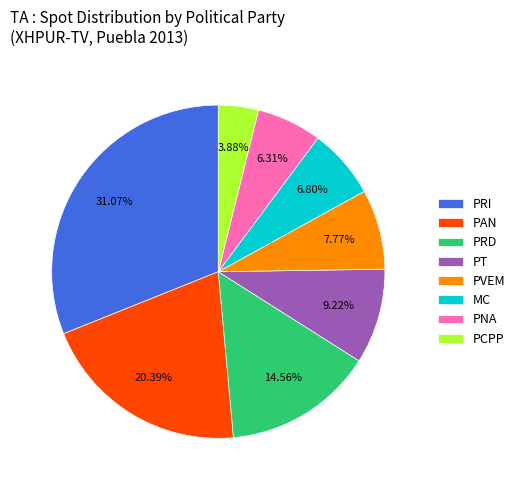

Is there a majority slice in this chart?

No